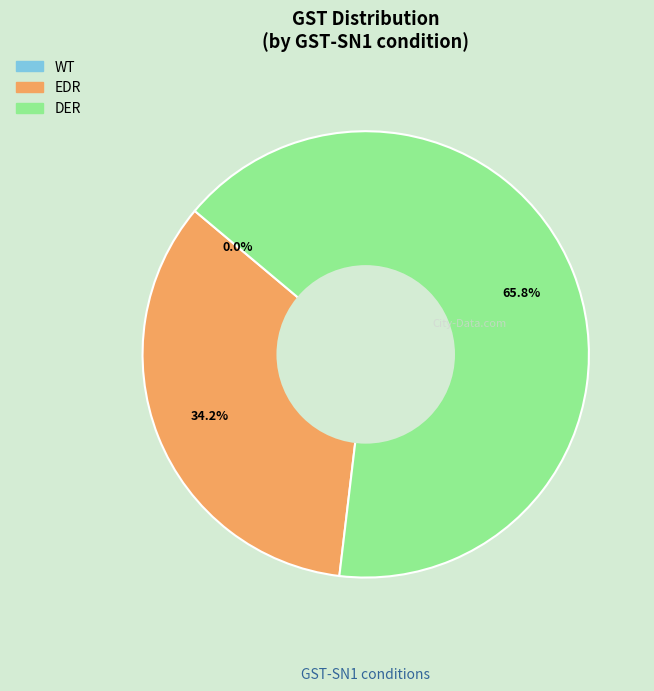

To the nearest percent, what is the combined percentage of EDR and WT?

34%